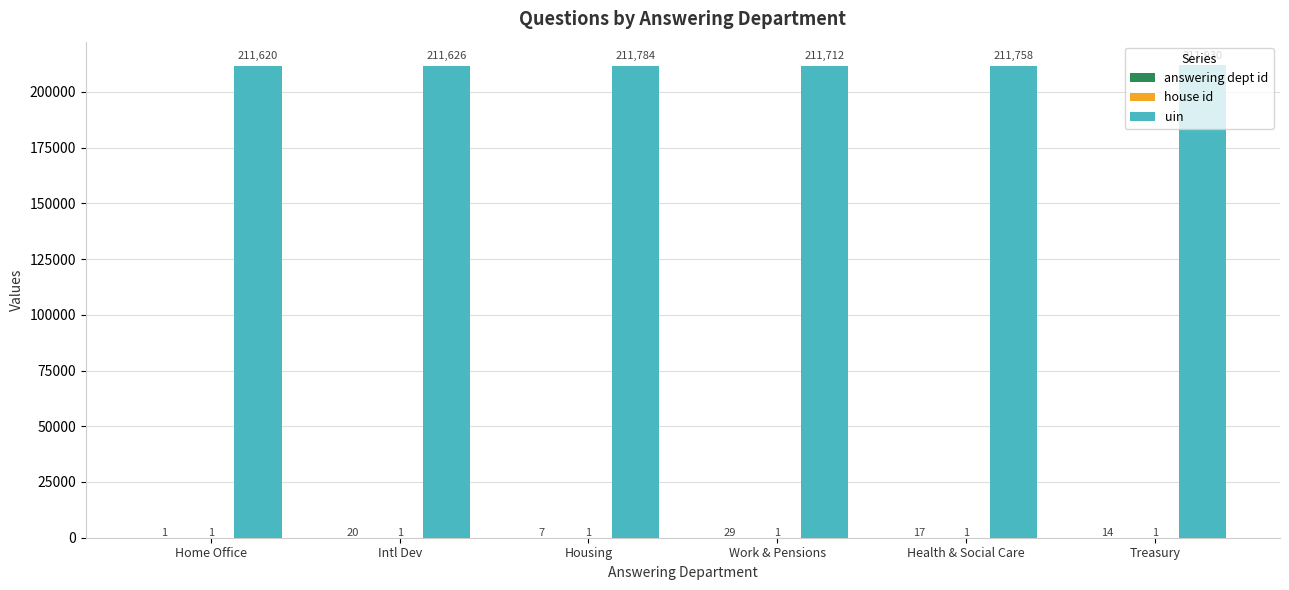

The uin series shows 279996 at Work & Pensions. True or false?

False